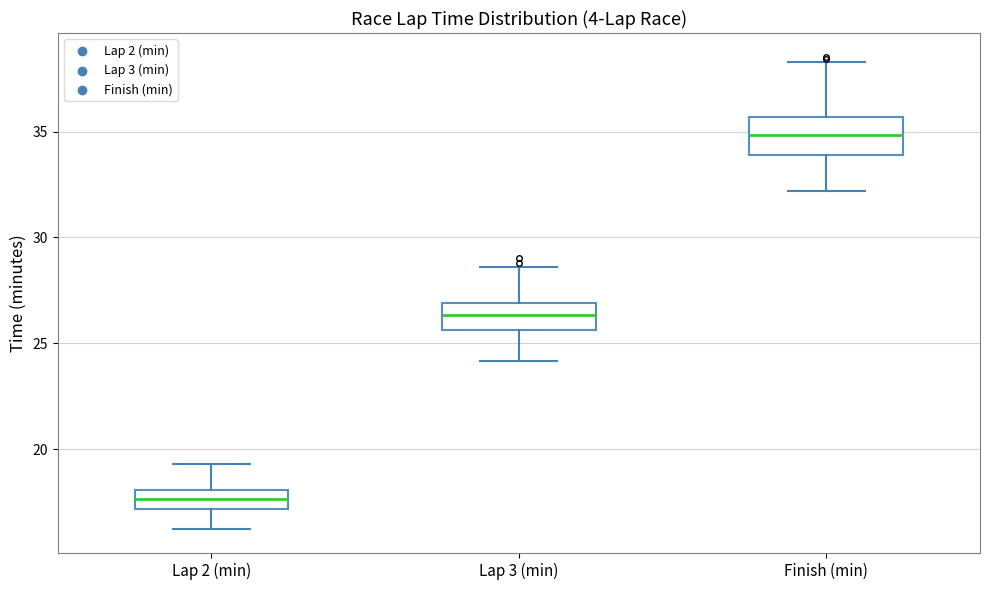

Reading left to right, transcribe this box plot: for each box, give where its median line is, the range the box spans, and where its two whiskers end, as read against the y-axis. The values are not printed on the chart, so give them approximately, as read against the axis.

Lap 2 (min): median 17.5, box 17.0 to 18.0, whiskers 16.0 to 19.5
Lap 3 (min): median 26.5, box 25.5 to 27.0, whiskers 24.0 to 28.5
Finish (min): median 35.0, box 34.0 to 35.5, whiskers 32.0 to 38.5